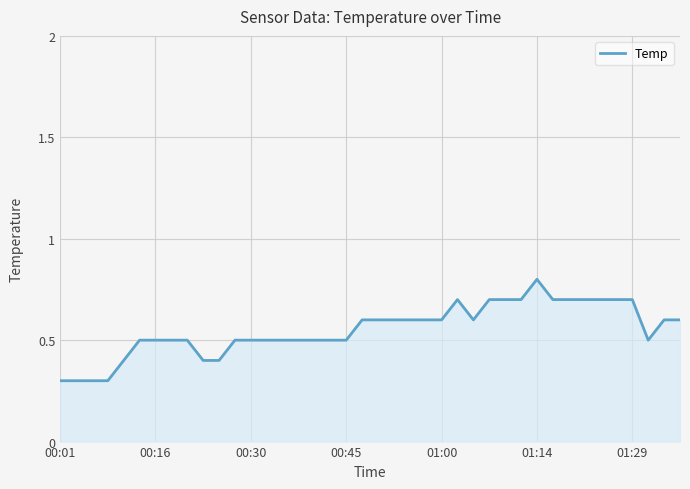

What is the minimum value shown in the chart?

0.3